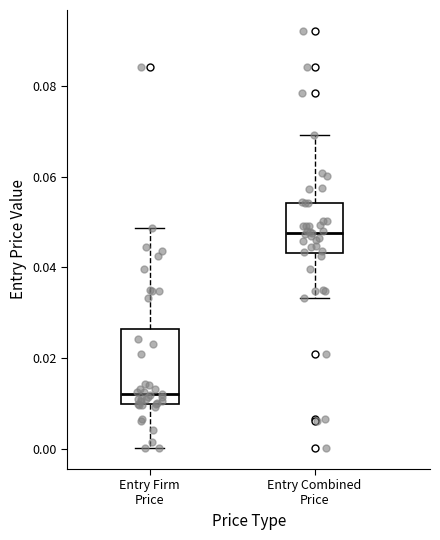

Which box has the lowest median line?

Entry Firm Price